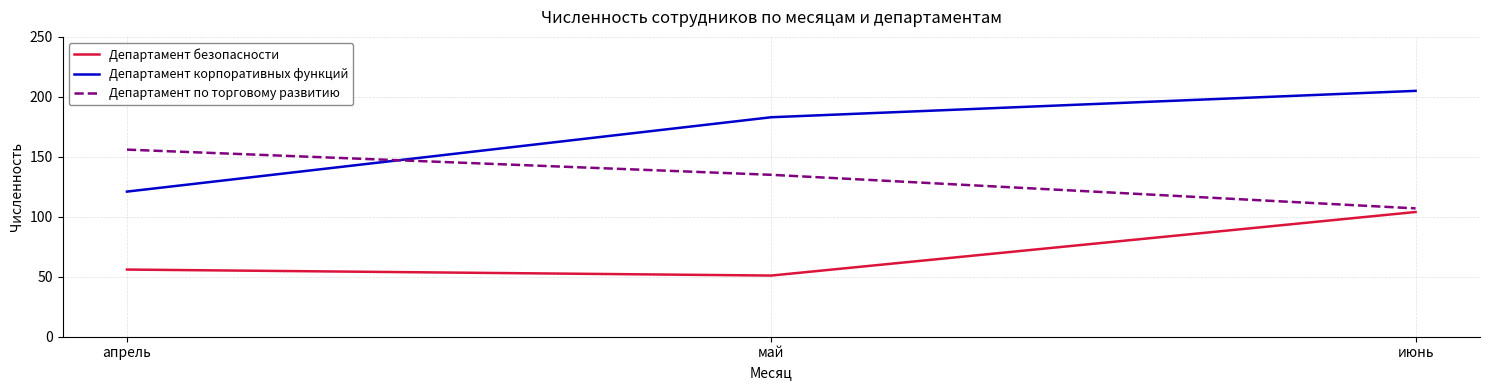

What is the spread (max minus min) of values at июнь?

101